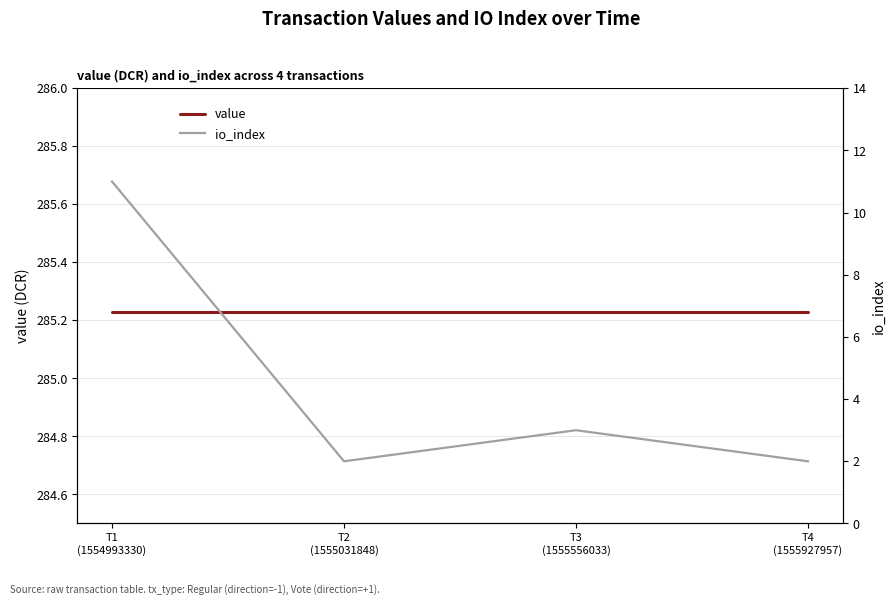

Rank the series by their maximum value, from lowest to highest.

io_index, value